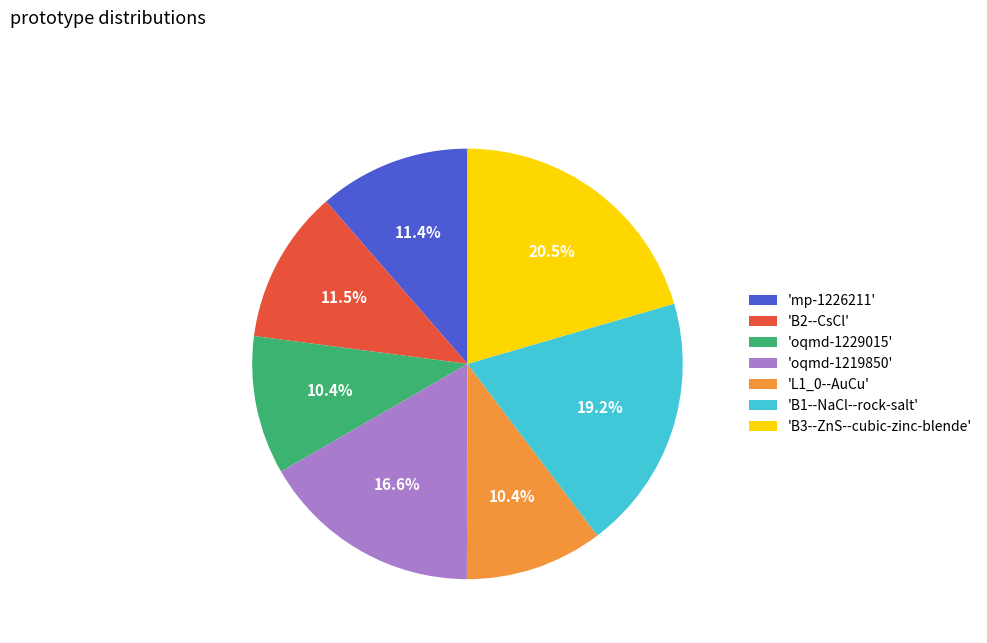

To the nearest percent, what is the difference between the largest and smallest slice percentages?

10%